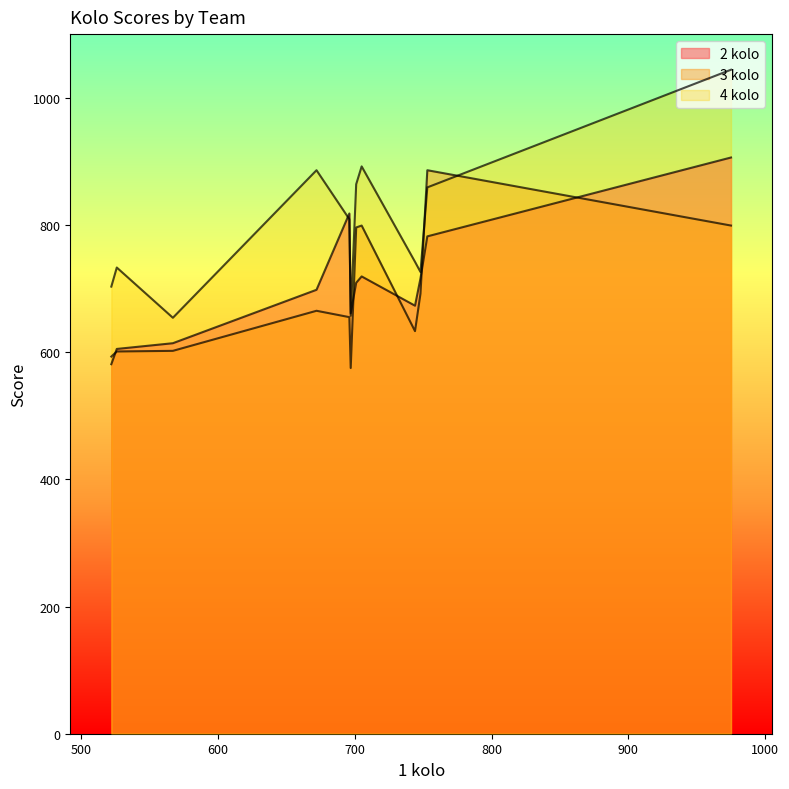

The 4 kolo series shows 657 at Klepeťáci. True or false?

True